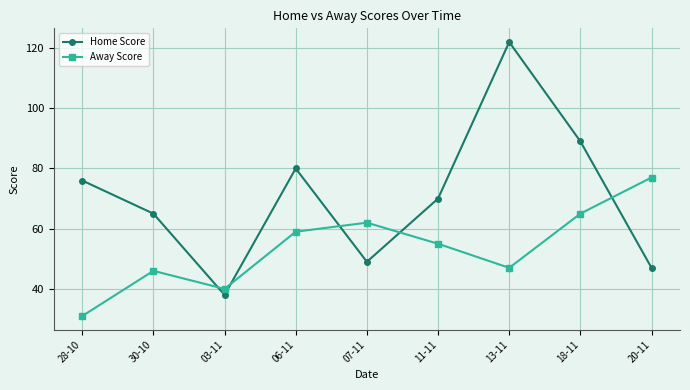

List the series in order of their overall mean, lowest first.

Away Score, Home Score